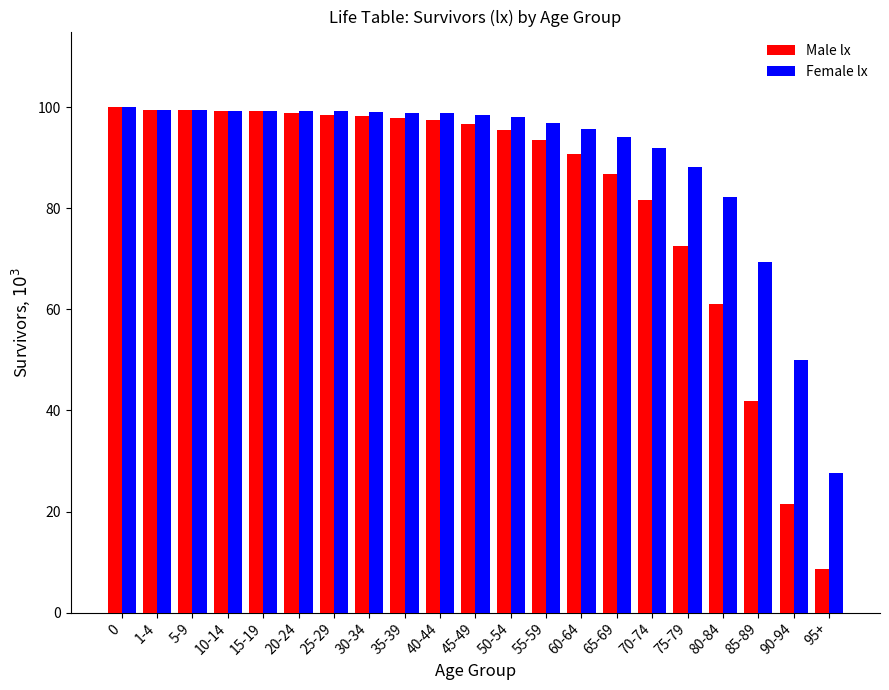

What is the lowest value of the Male lx series?

8.7